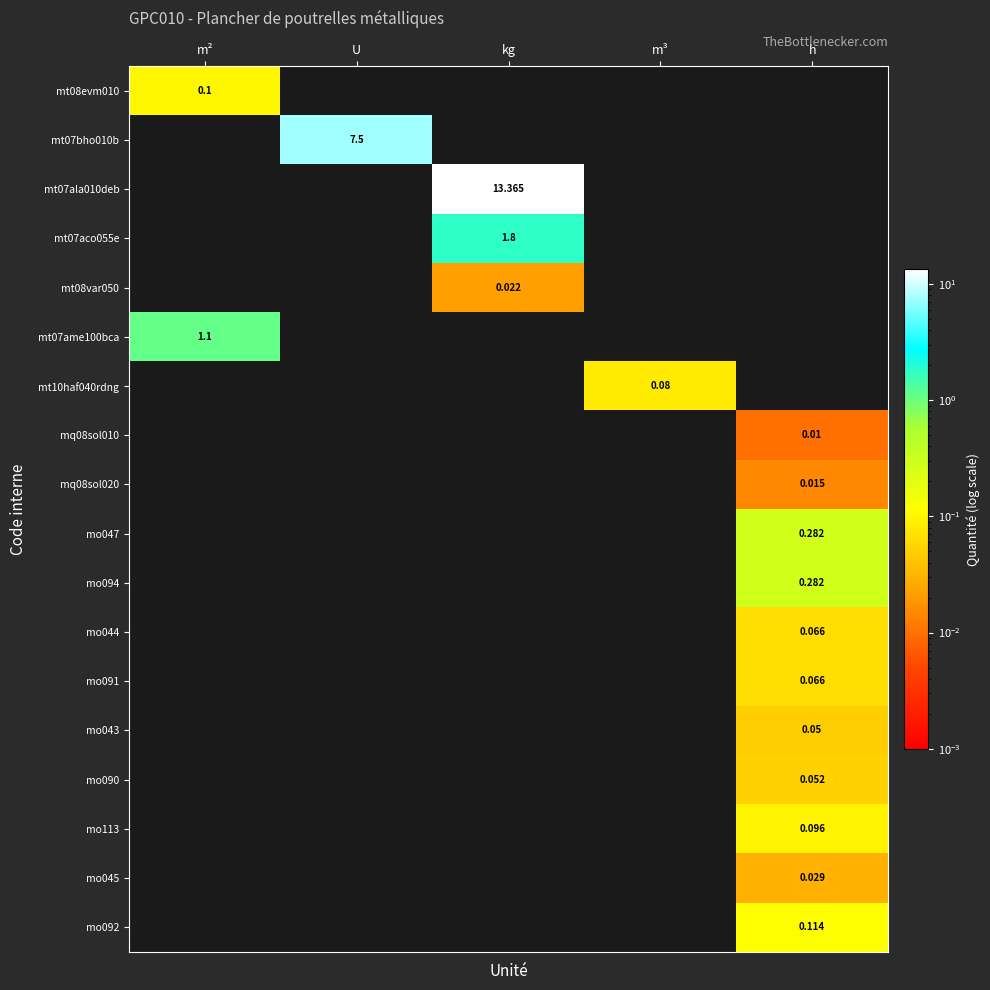

Is the value of mo047 at h greater than the value of mo044 at h?

Yes